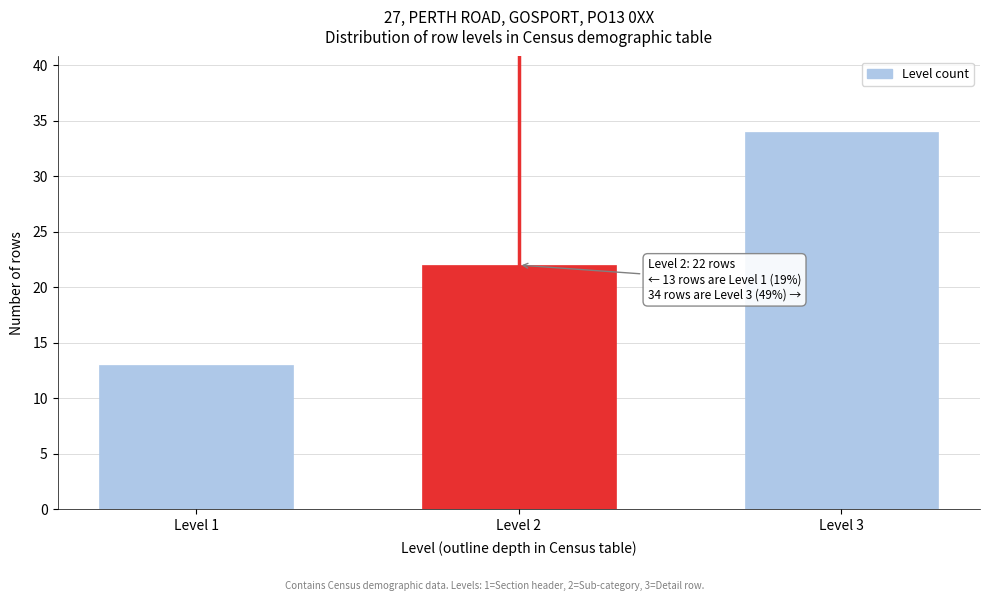

Reading left to right, transcribe all the data shown in this chart.

Level 1=13	Level 2=22	Level 3=34